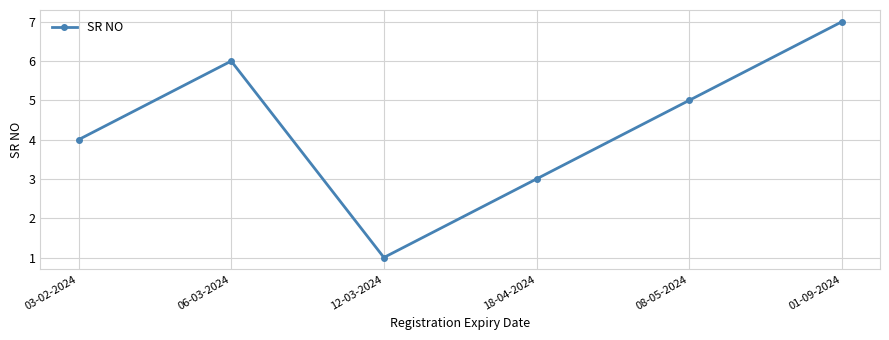

Which category has the lowest value across all series?

12-03-2024